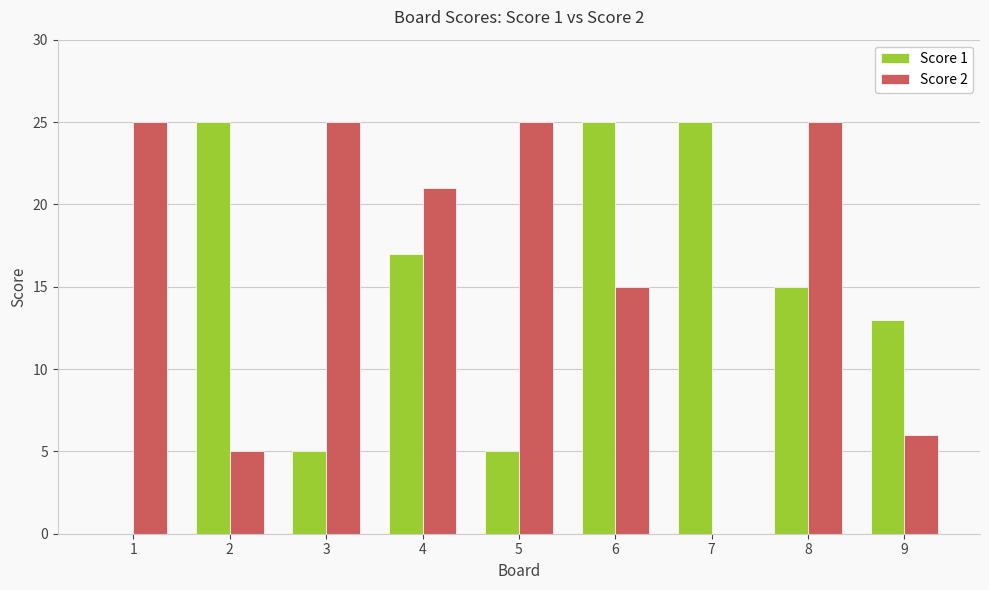

What is the highest value of the Score 1 series?

25